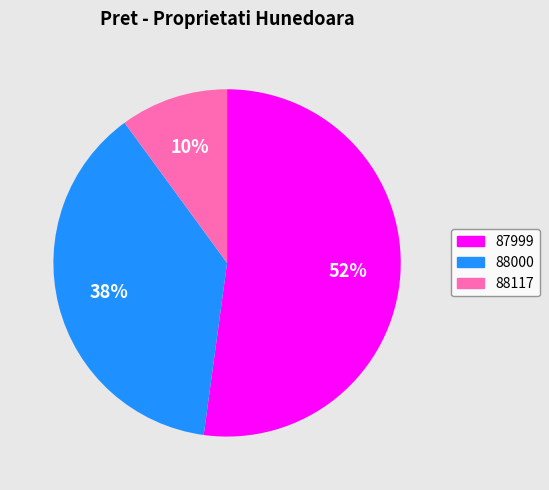

Count the number of slices in the pie.

3